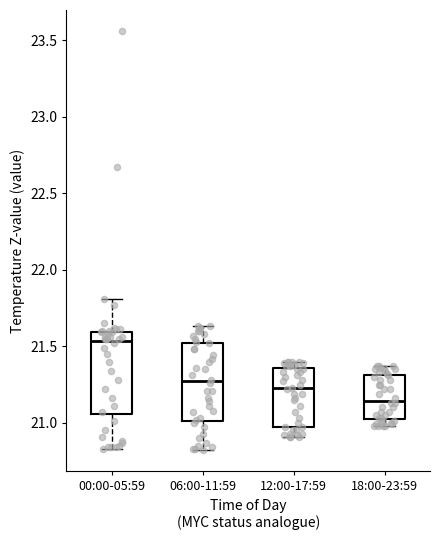

Reading left to right, transcribe this box plot: for each box, give where its median line is, the range the box spans, and where its two whiskers end, as read against the y-axis. The values are not printed on the chart, so give them approximately, as read against the axis.

00:00-05:59: median 21.55, box 21.05 to 21.60, whiskers 20.85 to 21.80
06:00-11:59: median 21.25, box 21.00 to 21.50, whiskers 20.80 to 21.65
12:00-17:59: median 21.25, box 20.95 to 21.35, whiskers 20.90 to 21.40
18:00-23:59: median 21.15, box 21.05 to 21.30, whiskers 21.00 to 21.35